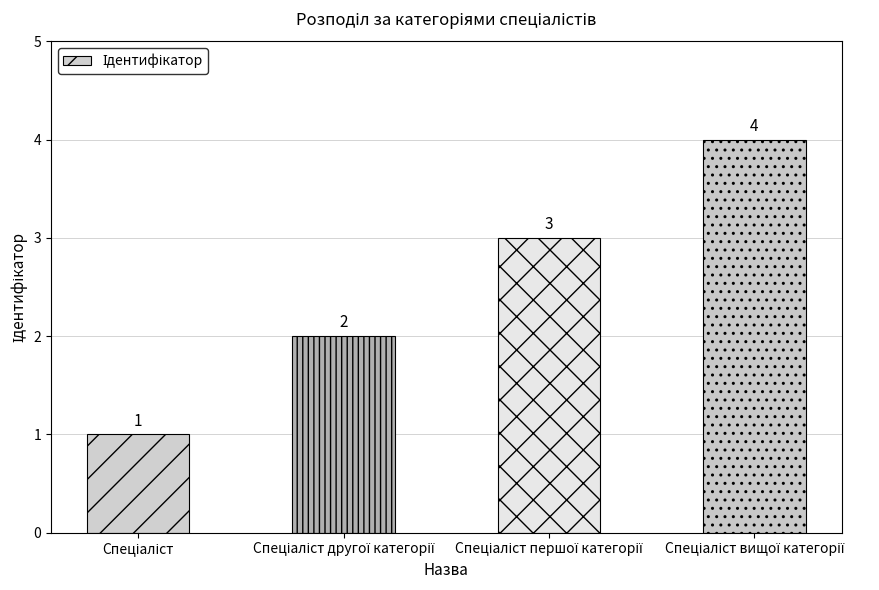

What is the greatest value displayed?

4